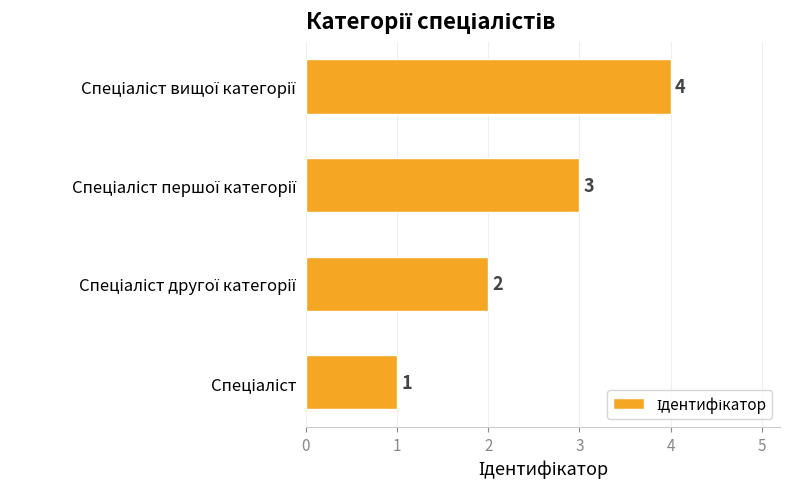

What is the maximum value shown in the chart?

4